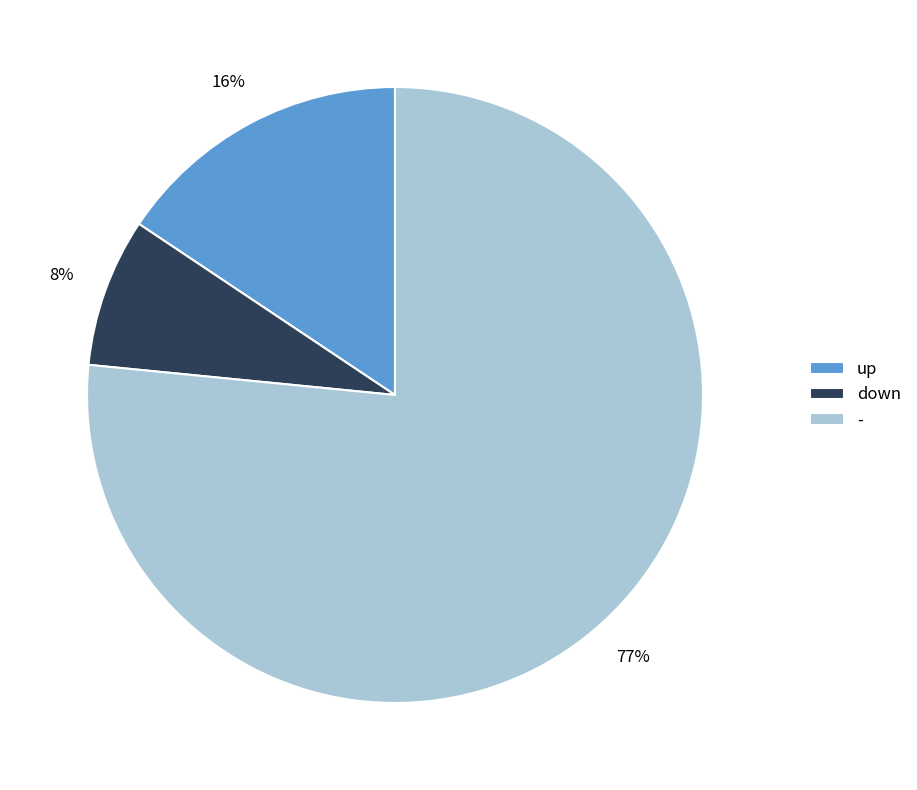

Combined, do - and up account for over 50%?

Yes